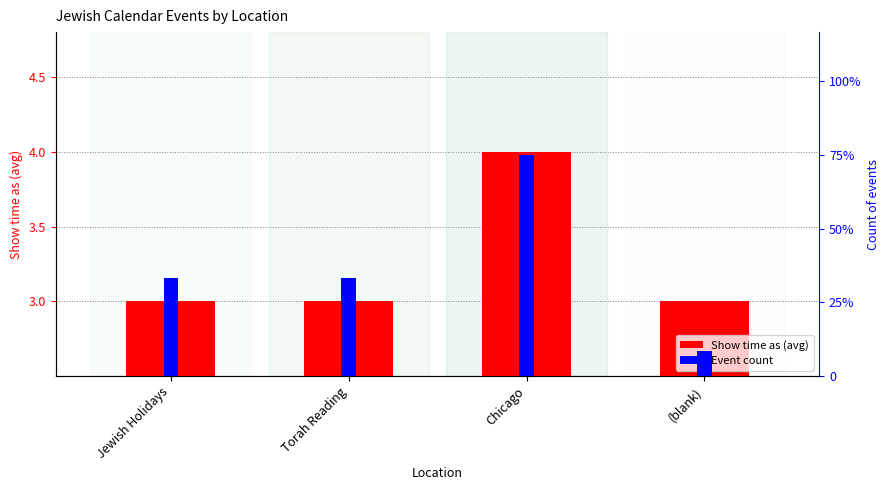

Reading left to right, what are all the values shown in this chart?

Show time as (avg): Jewish Holidays=3	Torah Reading=3	Chicago=4	(blank)=3
Event count: Jewish Holidays=4	Torah Reading=4	Chicago=9	(blank)=1